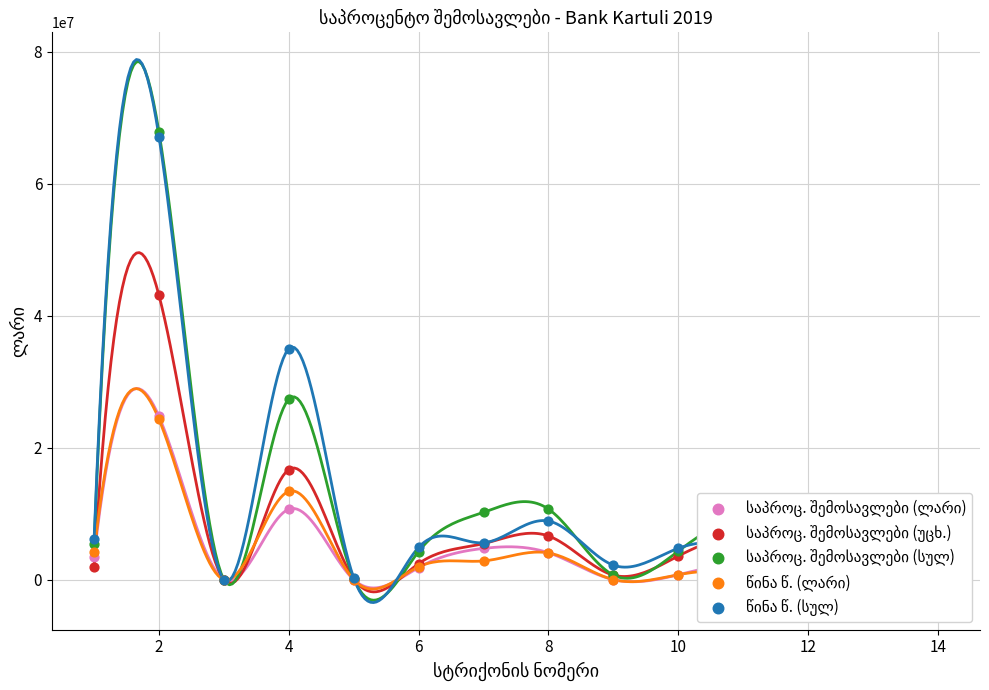

Which series has the widest spread of Y values?

საპროც. შემოსავლები (სულ)